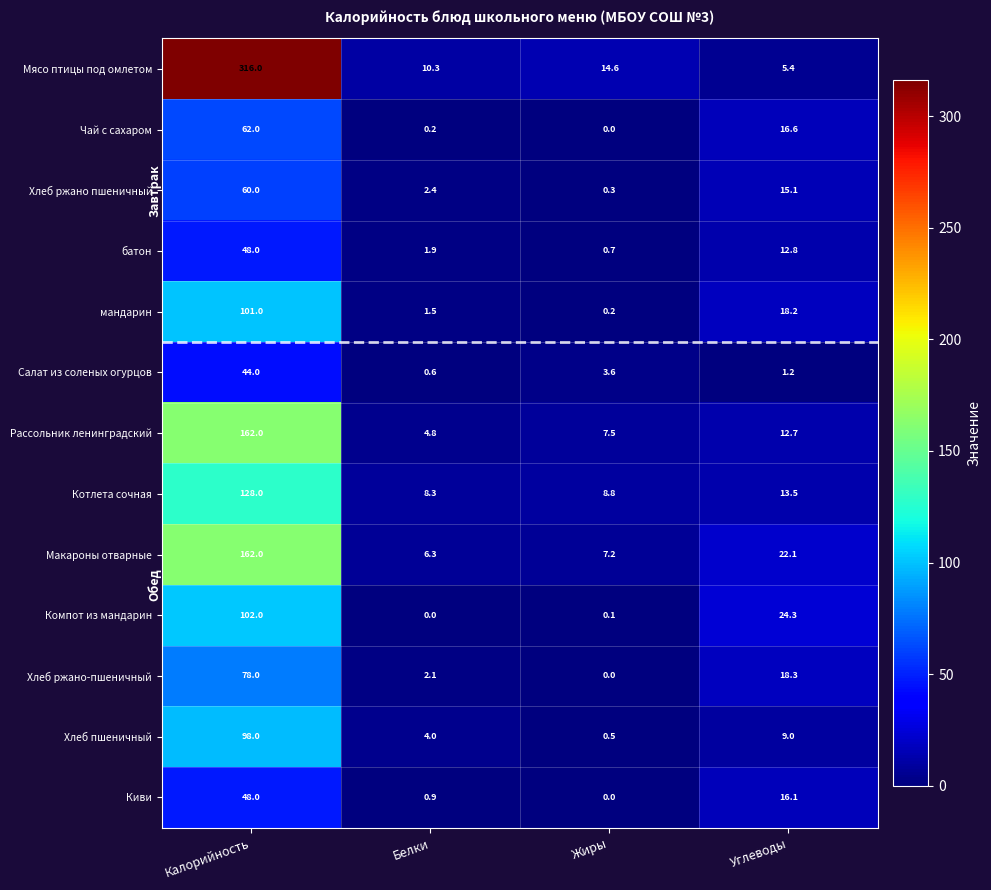

What is the total value across all series at Белки?

43.3